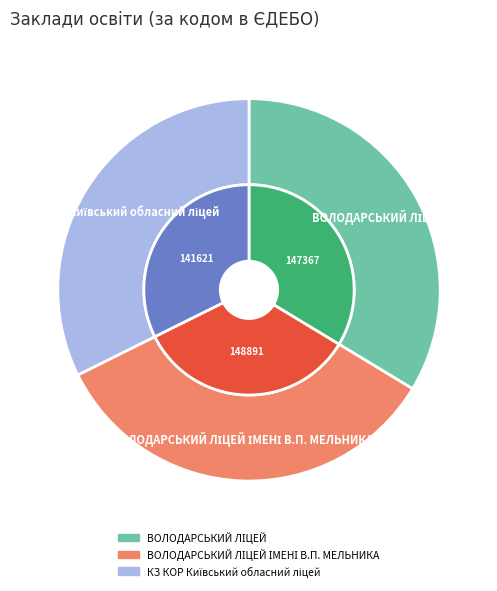

To the nearest percent, what is the difference between the largest and smallest slice percentages?

2%